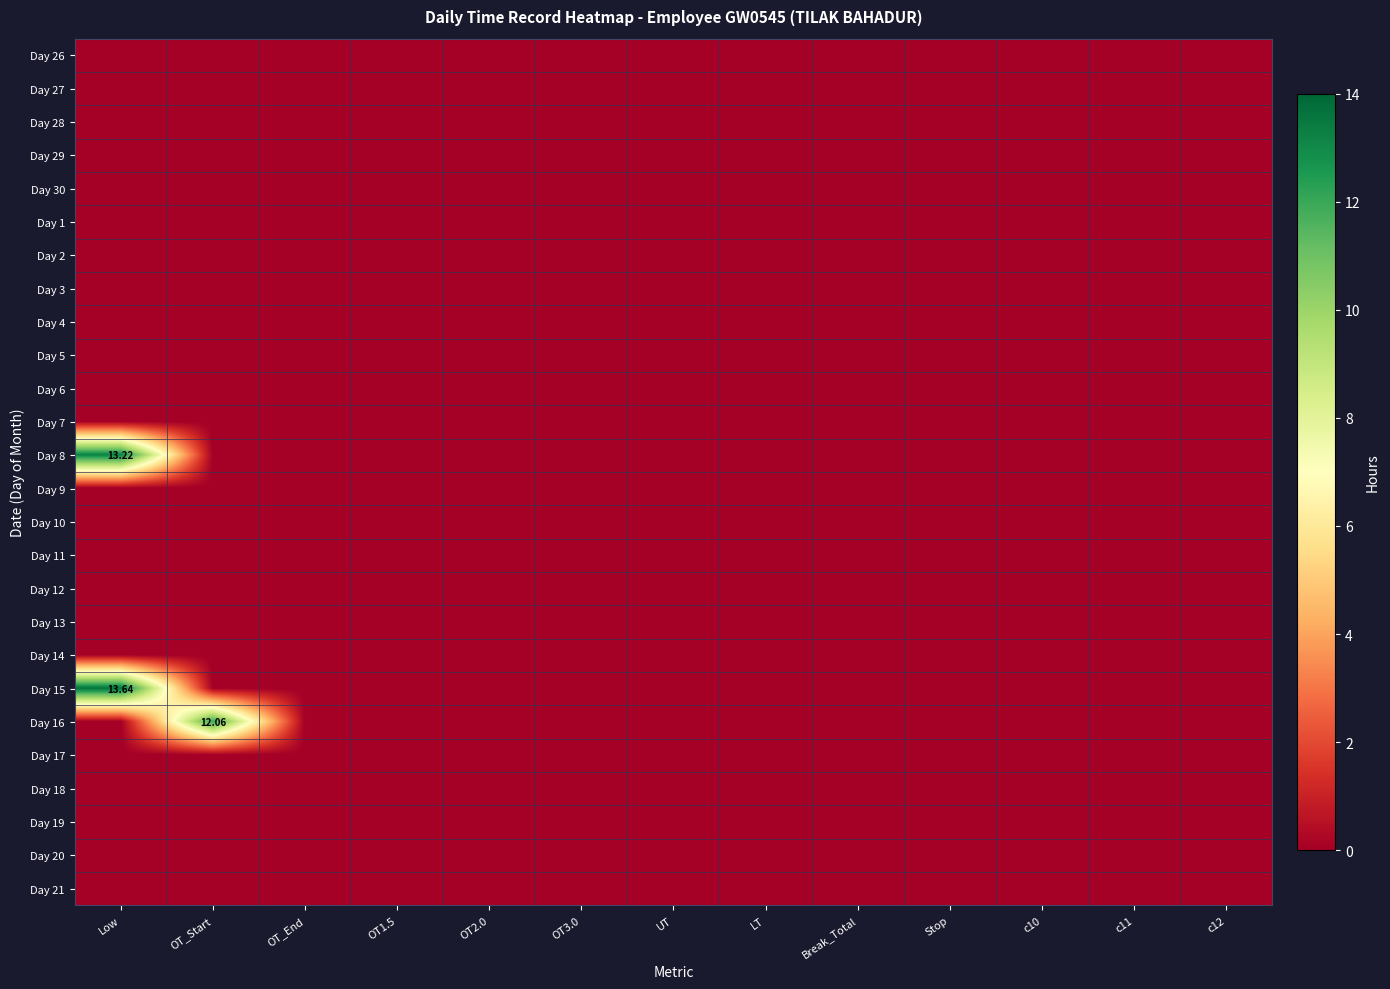

True or false: Day 11 has a value of 0.0 at OT3.0.

True